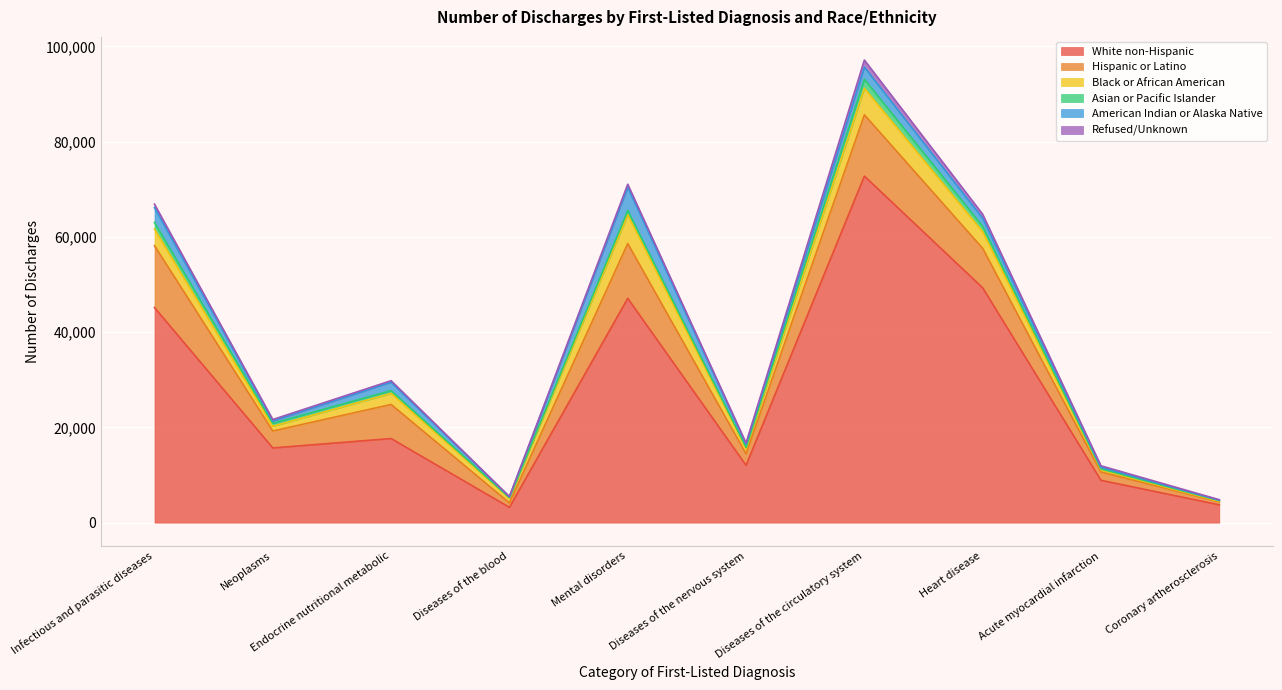

What is the minimum value for White non-Hispanic?

3211